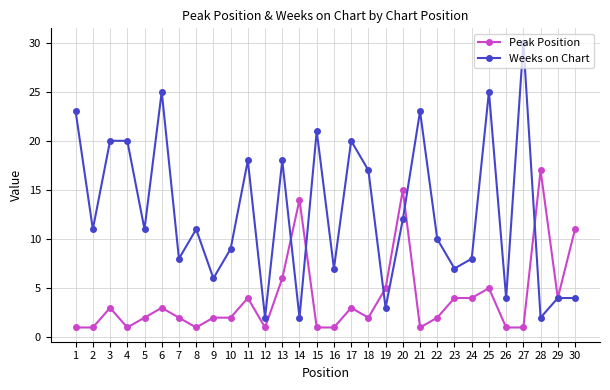

Count the number of data series in this chart.

2